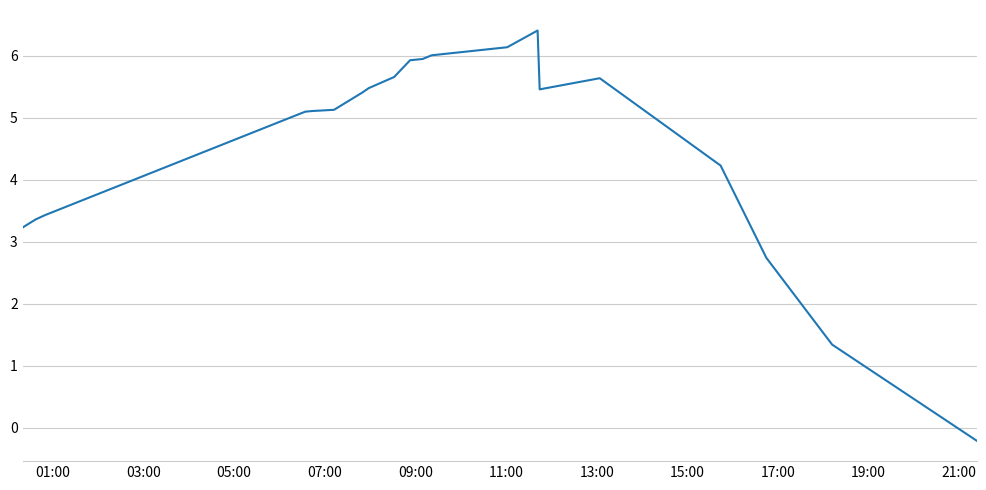

How many positive values are there?

20